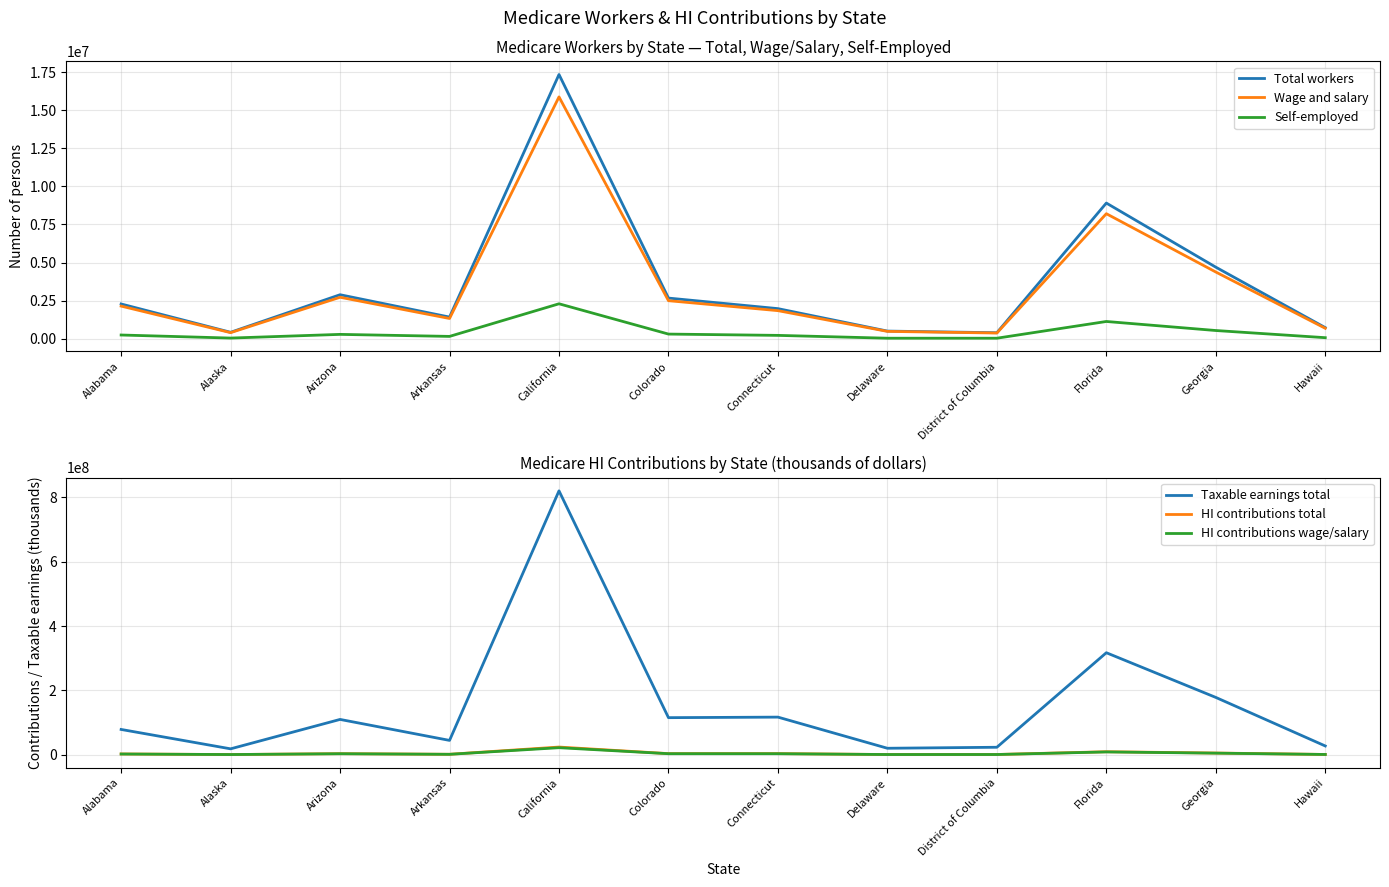

How many data points in HI contributions total are less than 3180737?

6